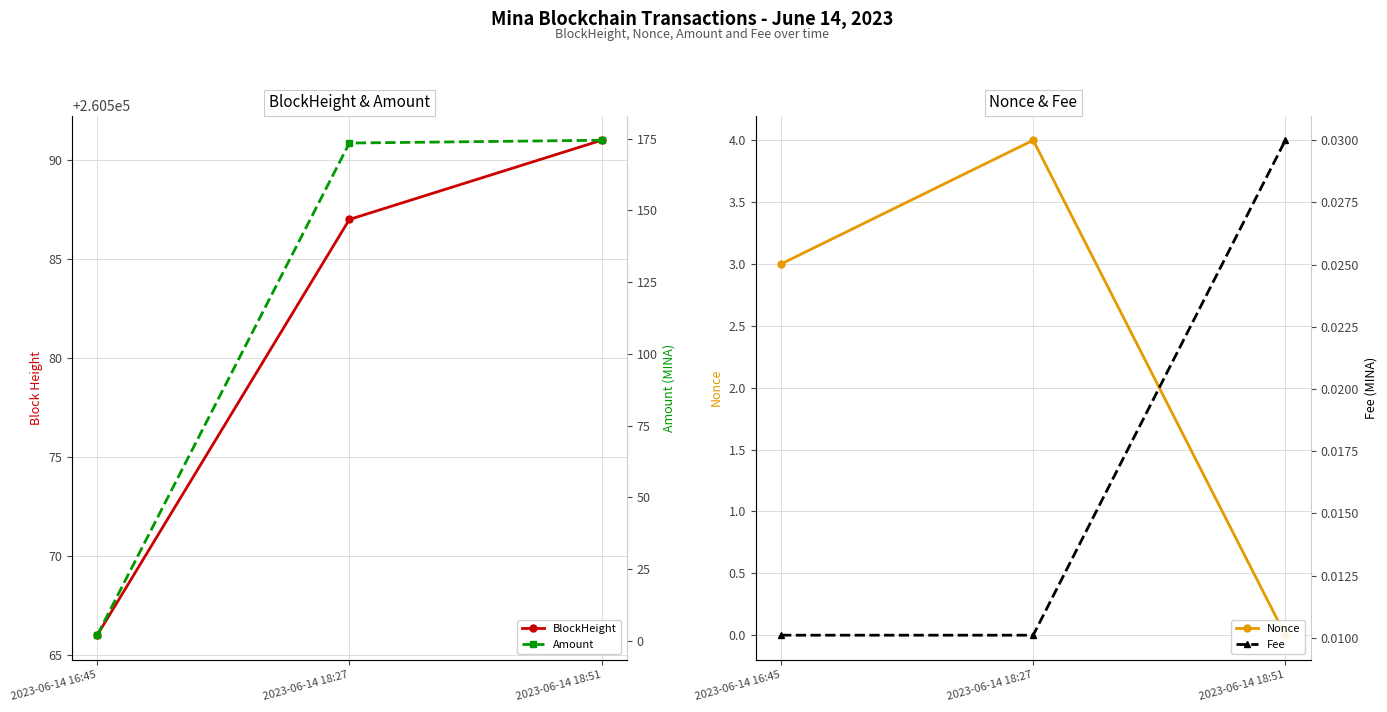

Where is Amount nearest to the value 88?

2023-06-14 18:27